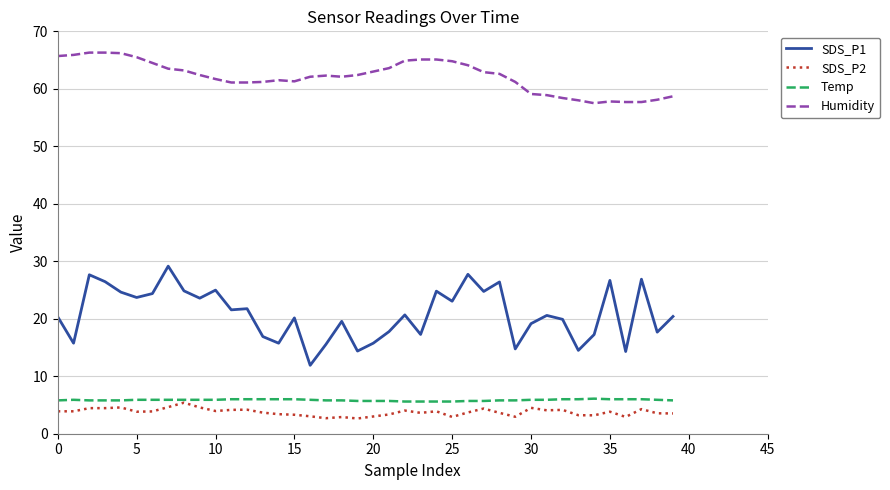

True or false: SDS_P1 and Temp cross at least once.

False